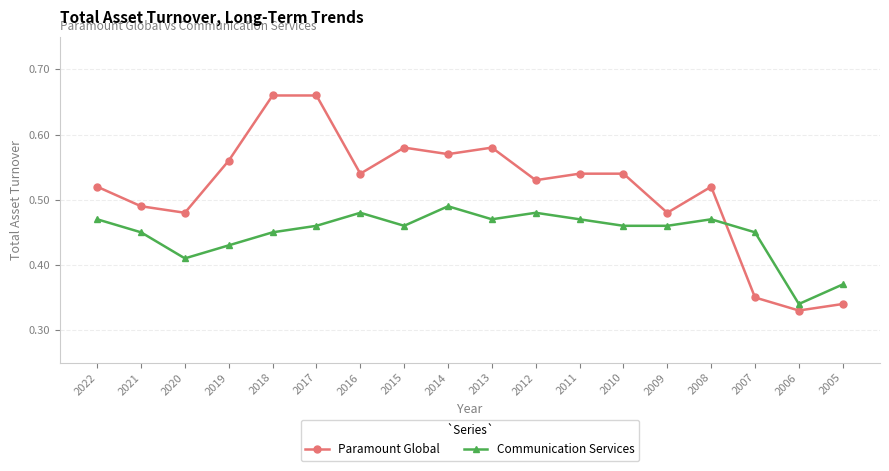

At which label does Paramount Global reach its minimum?

2006